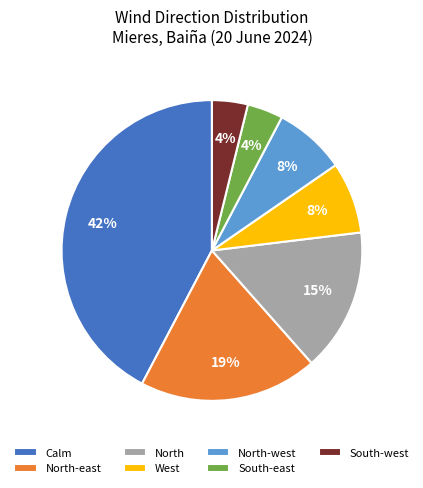

Which has a higher value, North or West?

North